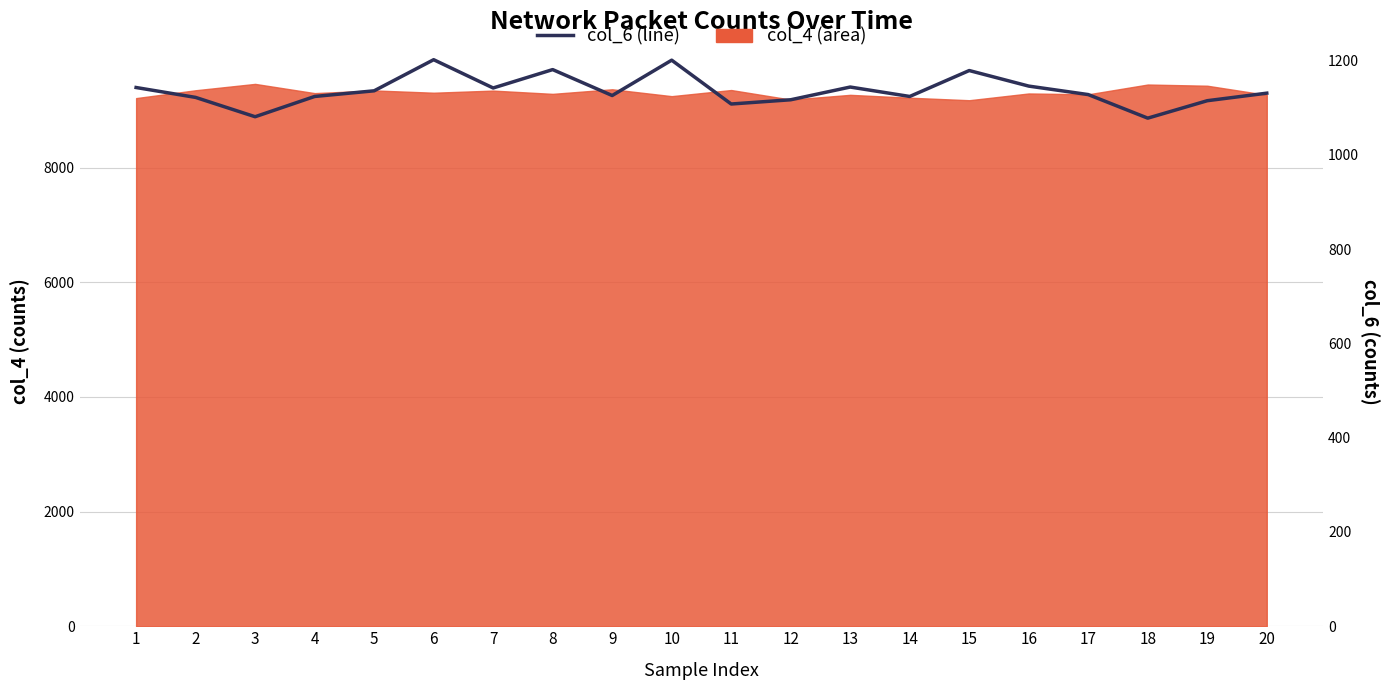

What is the sum of the values at 4 and 13?

2268